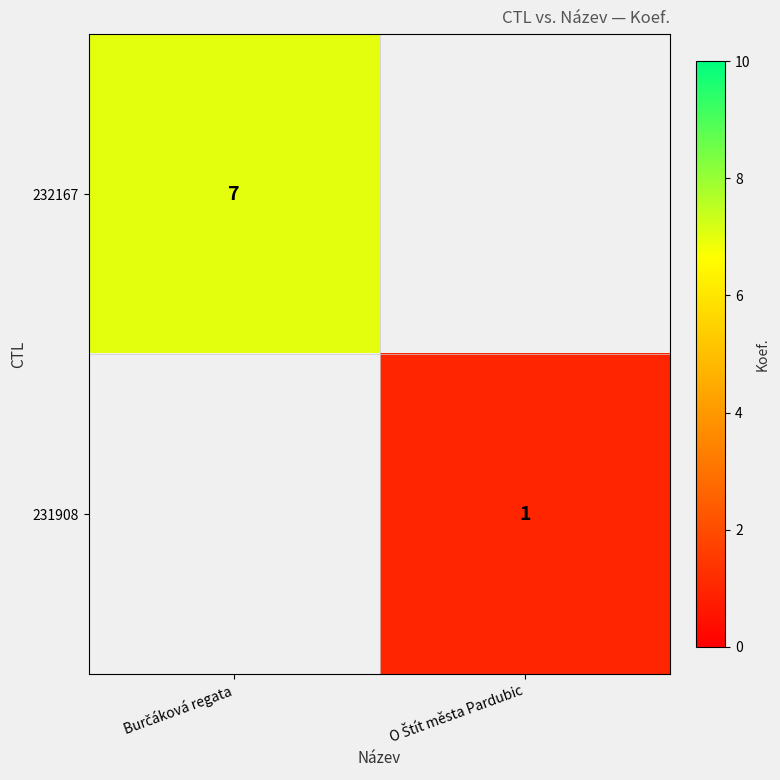

The value of 232167 at Burčáková regata is 7.0. True or false?

True